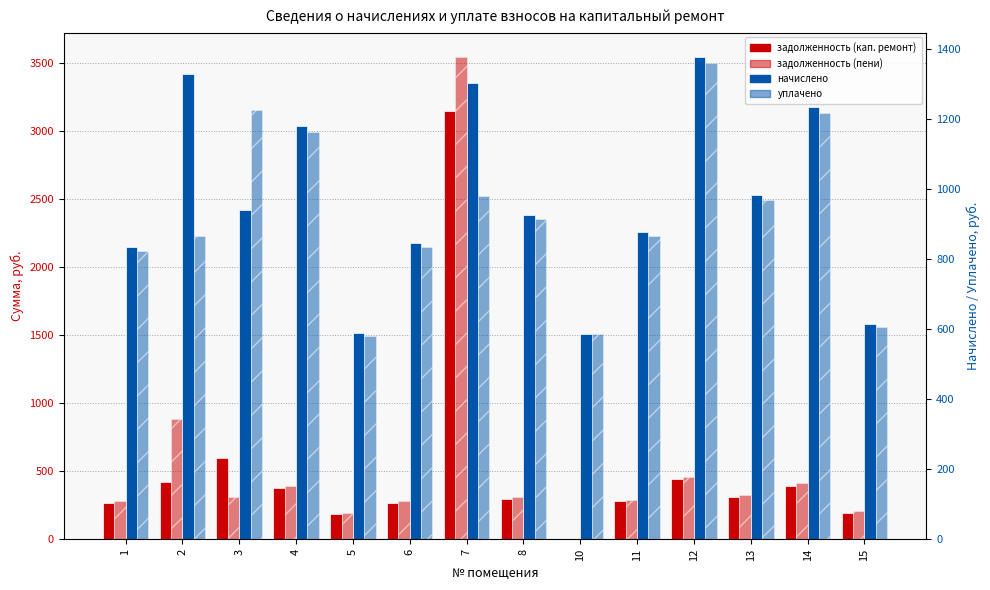

Which has a higher value, 5 or 3?

3